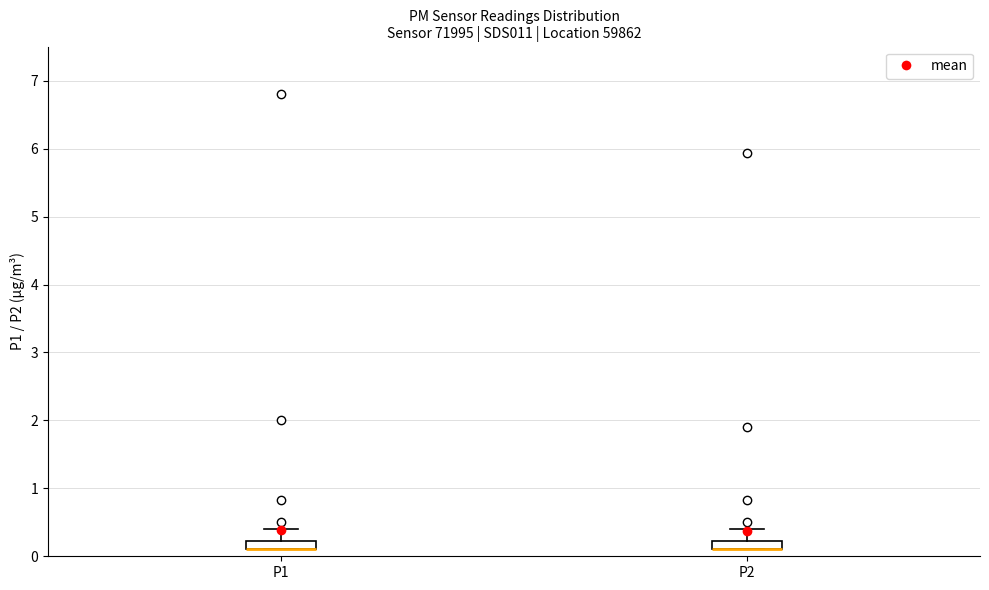

Where is the lower edge of the box for P2 on the y-axis? The values are not printed on the chart, so give them approximately, as read against the axis.

0.1